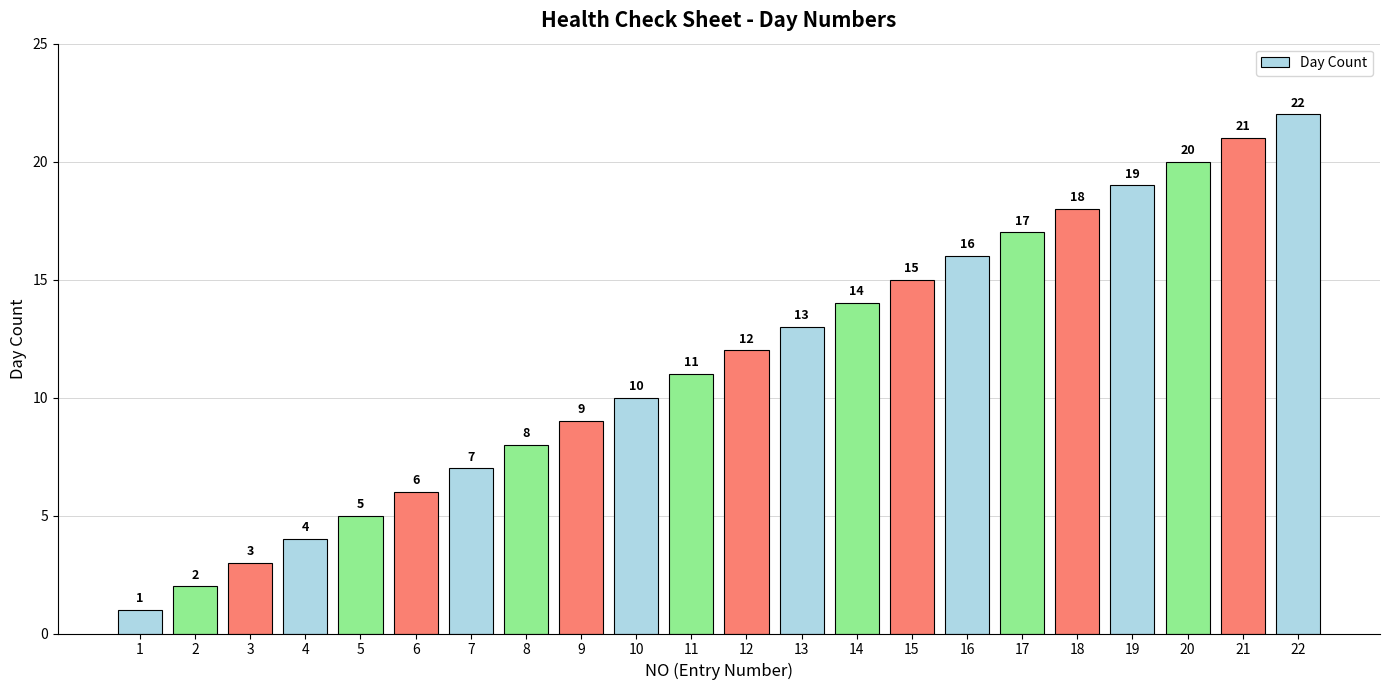

Are the bars grouped side by side (vs. stacked)?

No